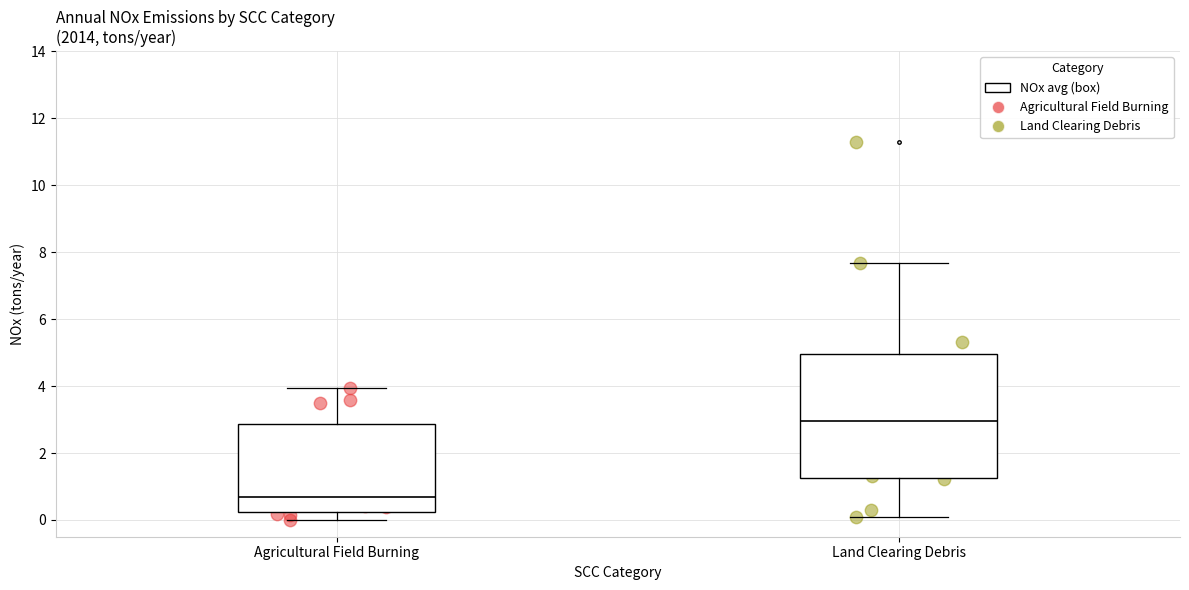

Reading left to right, transcribe this box plot: for each box, give where its median line is, the range the box spans, and where its two whiskers end, as read against the y-axis. The values are not printed on the chart, so give them approximately, as read against the axis.

Agricultural Field Burning: median 0.6, box 0.2 to 2.8, whiskers 0.0 to 4.0
Land Clearing Debris: median 3.0, box 1.2 to 5.0, whiskers 0.0 to 7.6